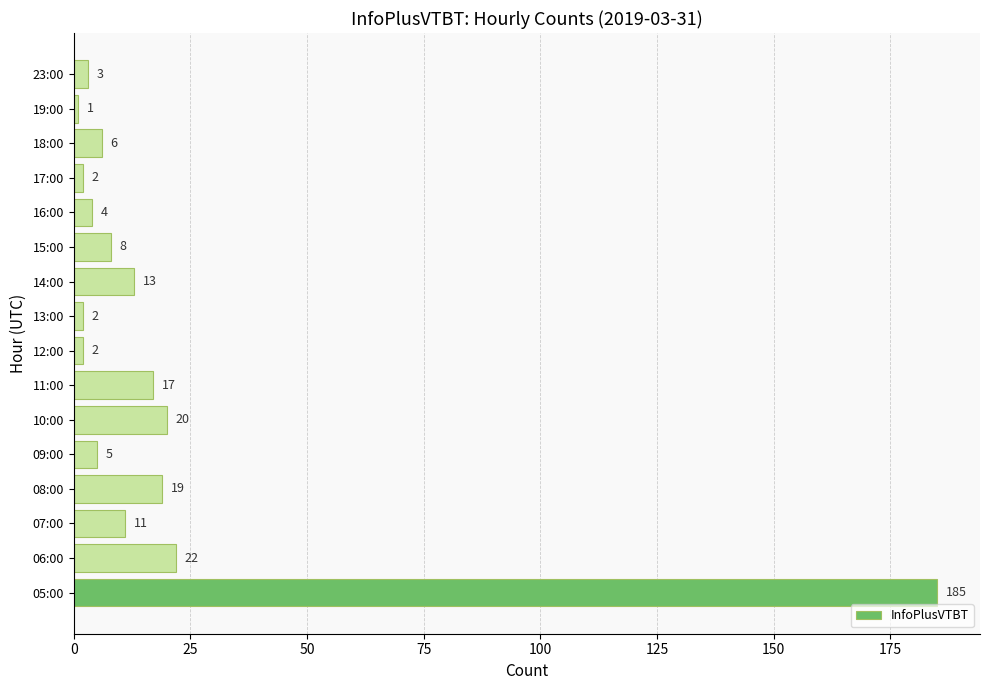

What is the change in value from 05:00 to 14:00?

-172